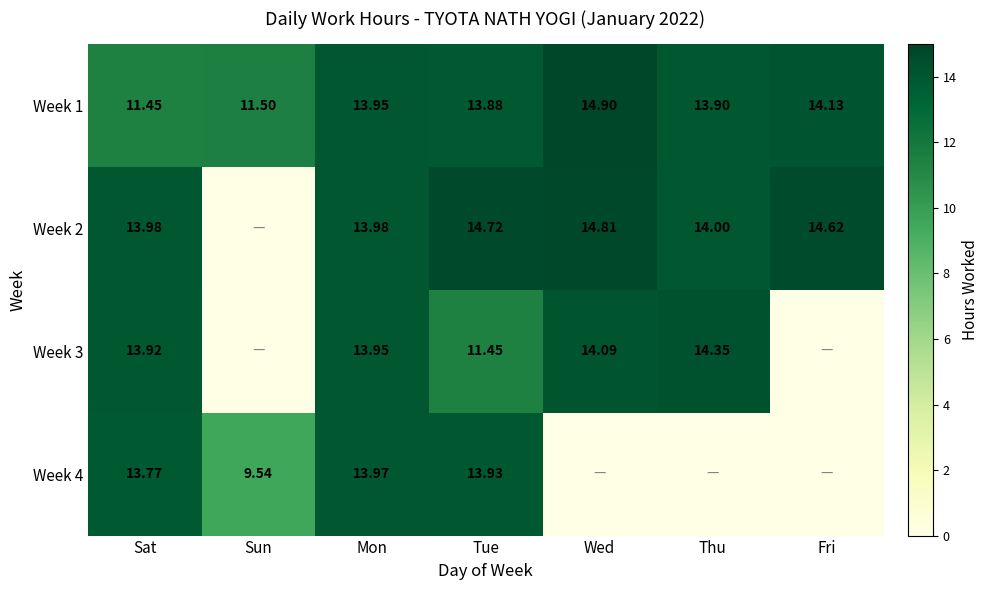

Where does the Week 1 series first go above 13?

Mon